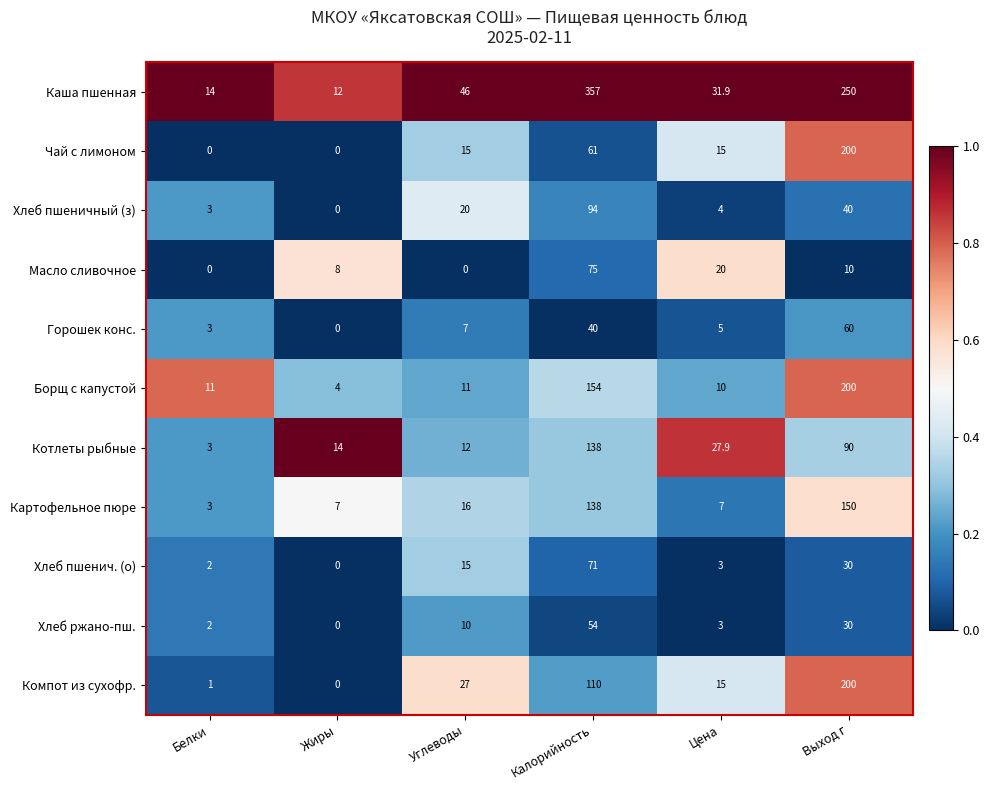

Which series has the widest spread of values?

Каша пшенная